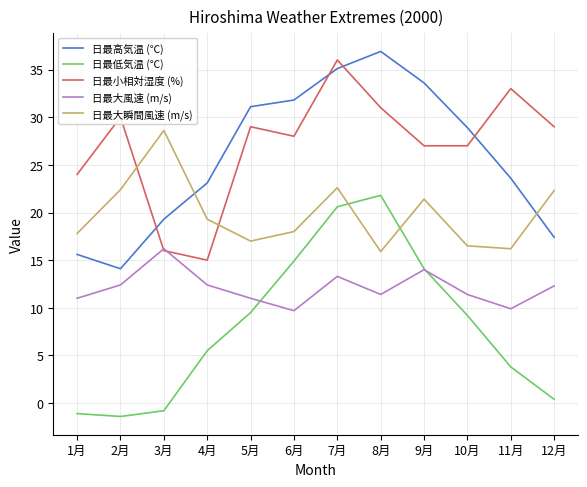

Rank the series by their maximum value, from highest to lowest.

日最高気温 (℃), 日最小相対湿度 (%), 日最大瞬間風速 (m/s), 日最低気温 (℃), 日最大風速 (m/s)